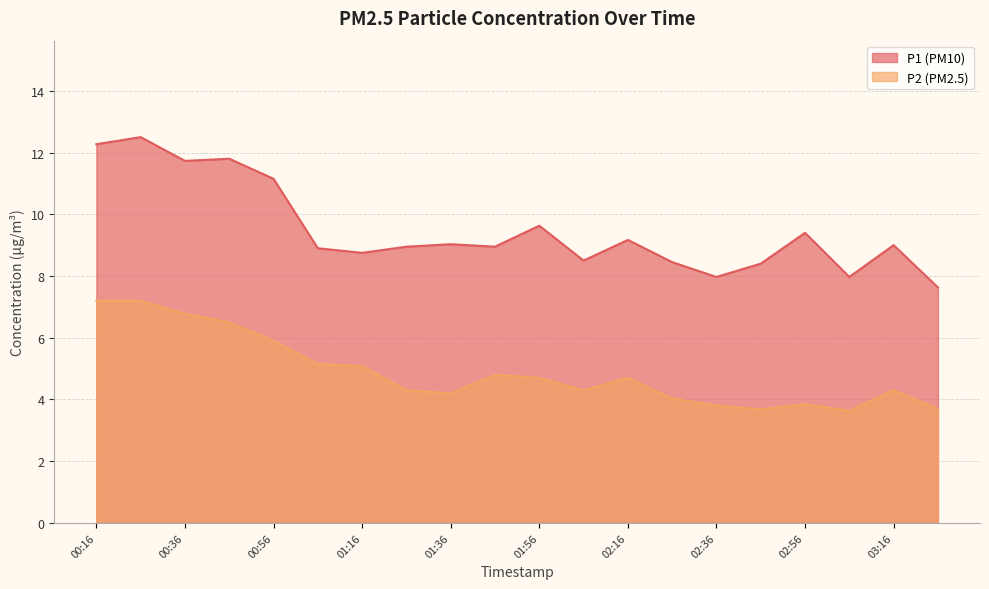

True or false: P2 and P1 cross at least once.

False